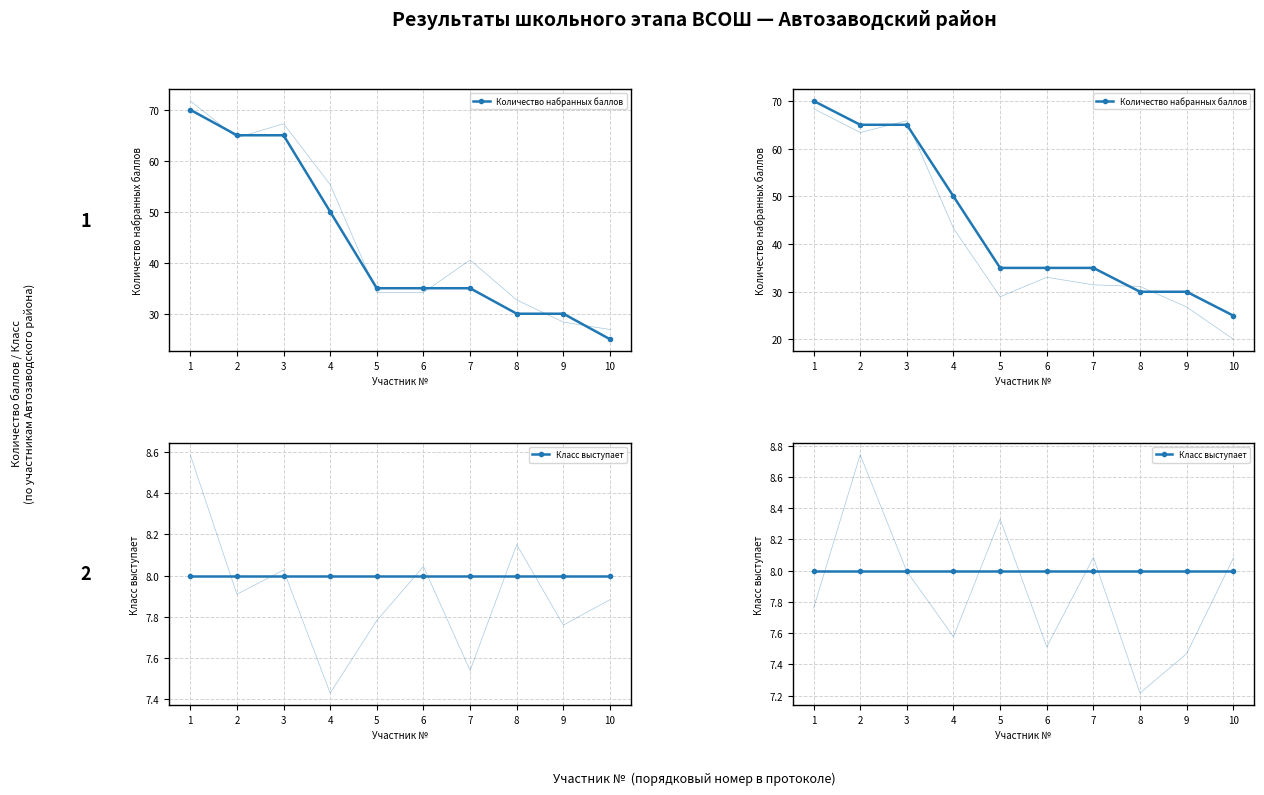

Is it true that Класс выступает equals 11 at 6?

False